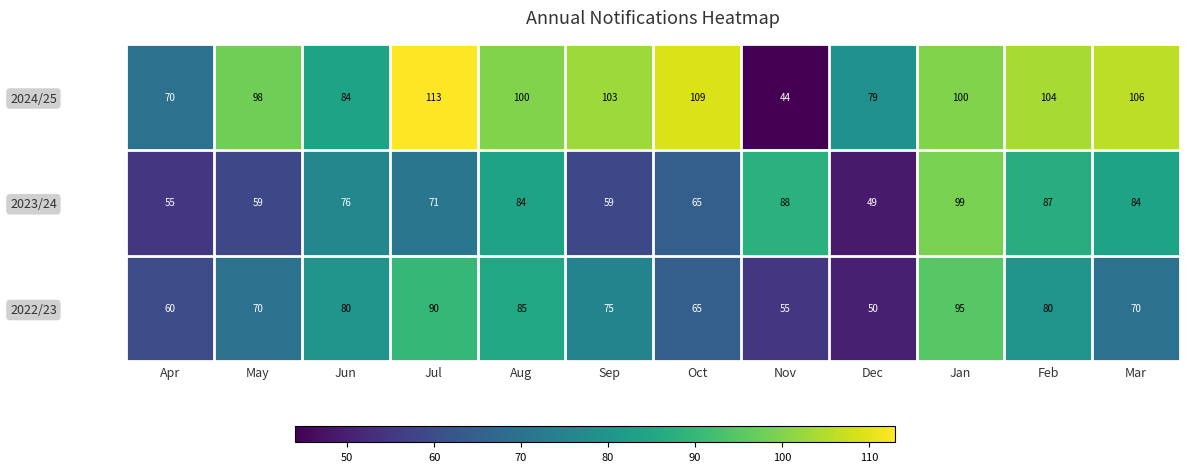

What value does the 2022/23 series have at Jan?

95